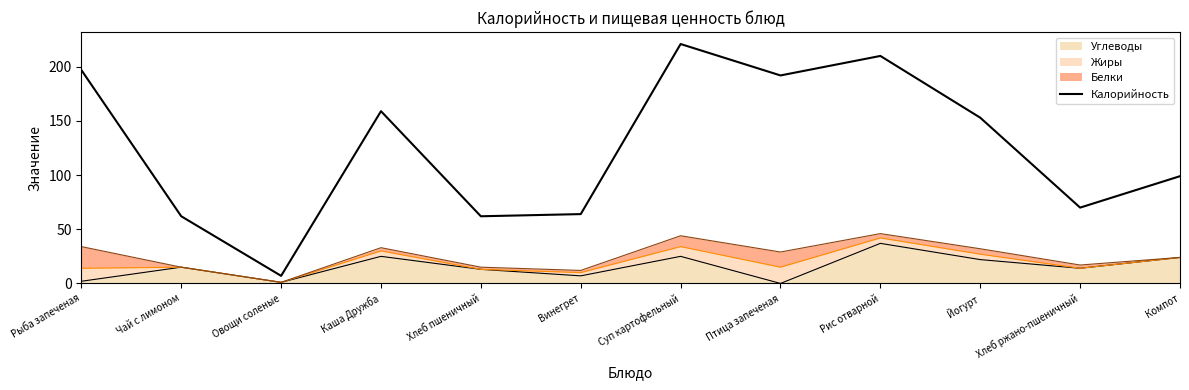

How many data points does each series have?

12